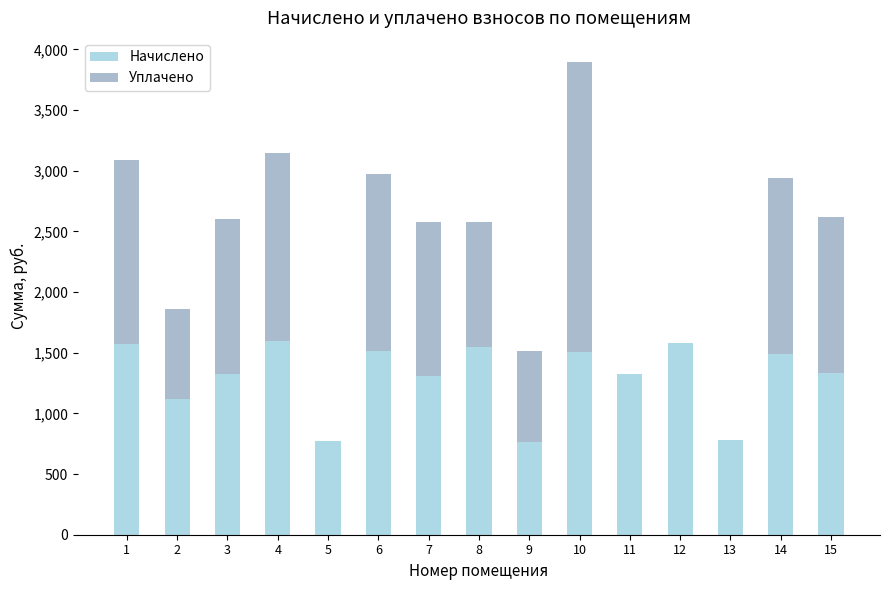

What is the total value across all series at 3?

2598.6